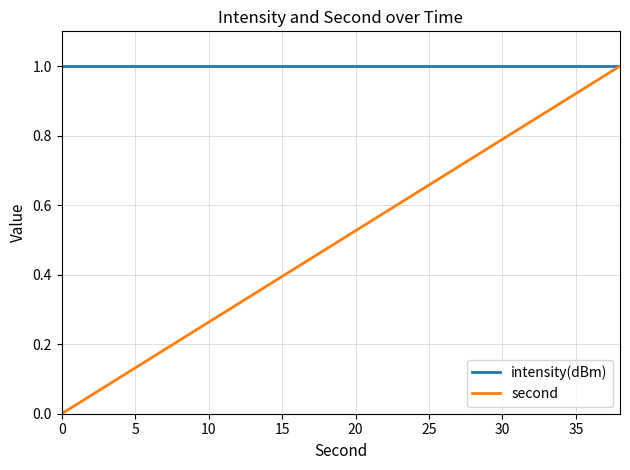

List the series in order of their overall mean, lowest first.

second, intensity(dBm)